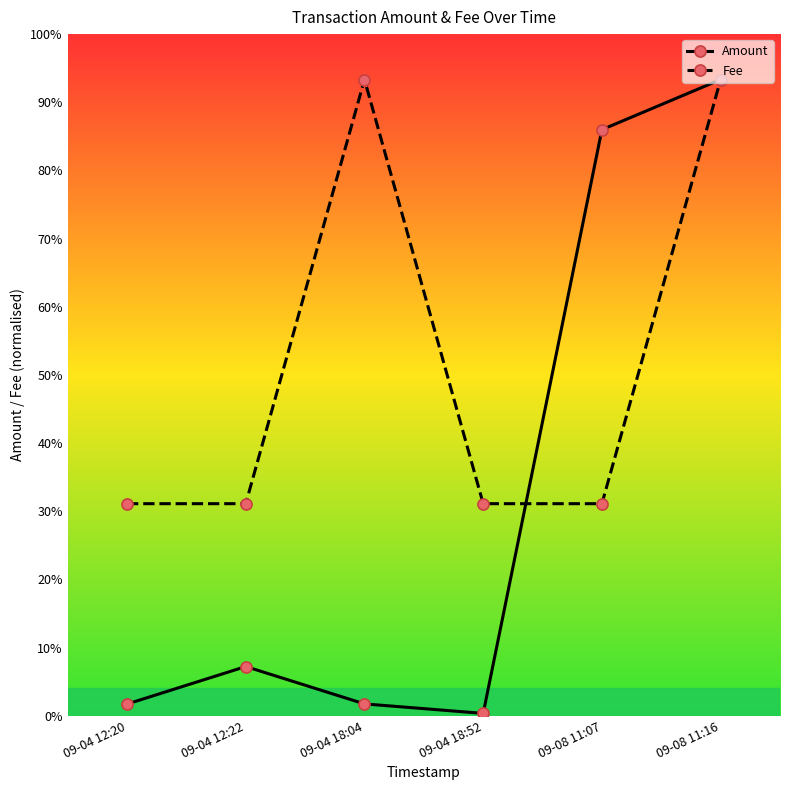

Which series has the largest range (max minus min)?

Amount